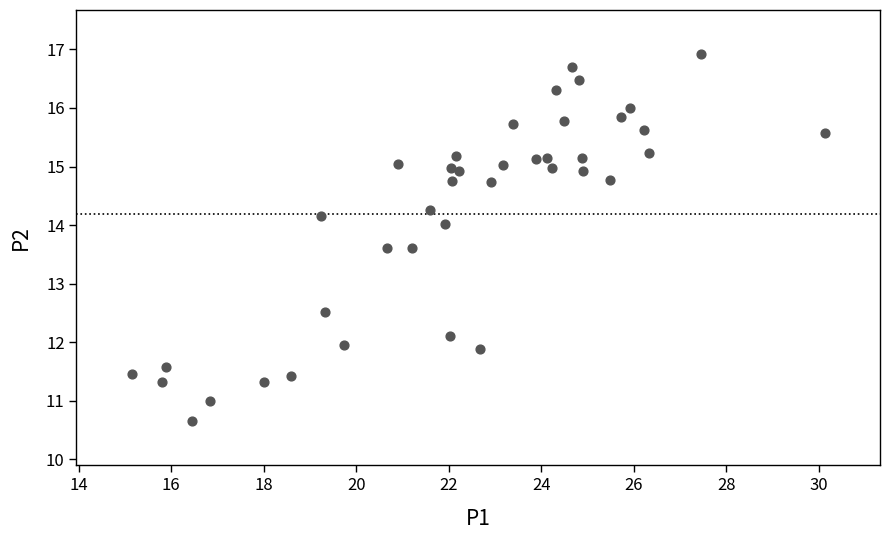

What is the range of X values (max minus min)?

15.0